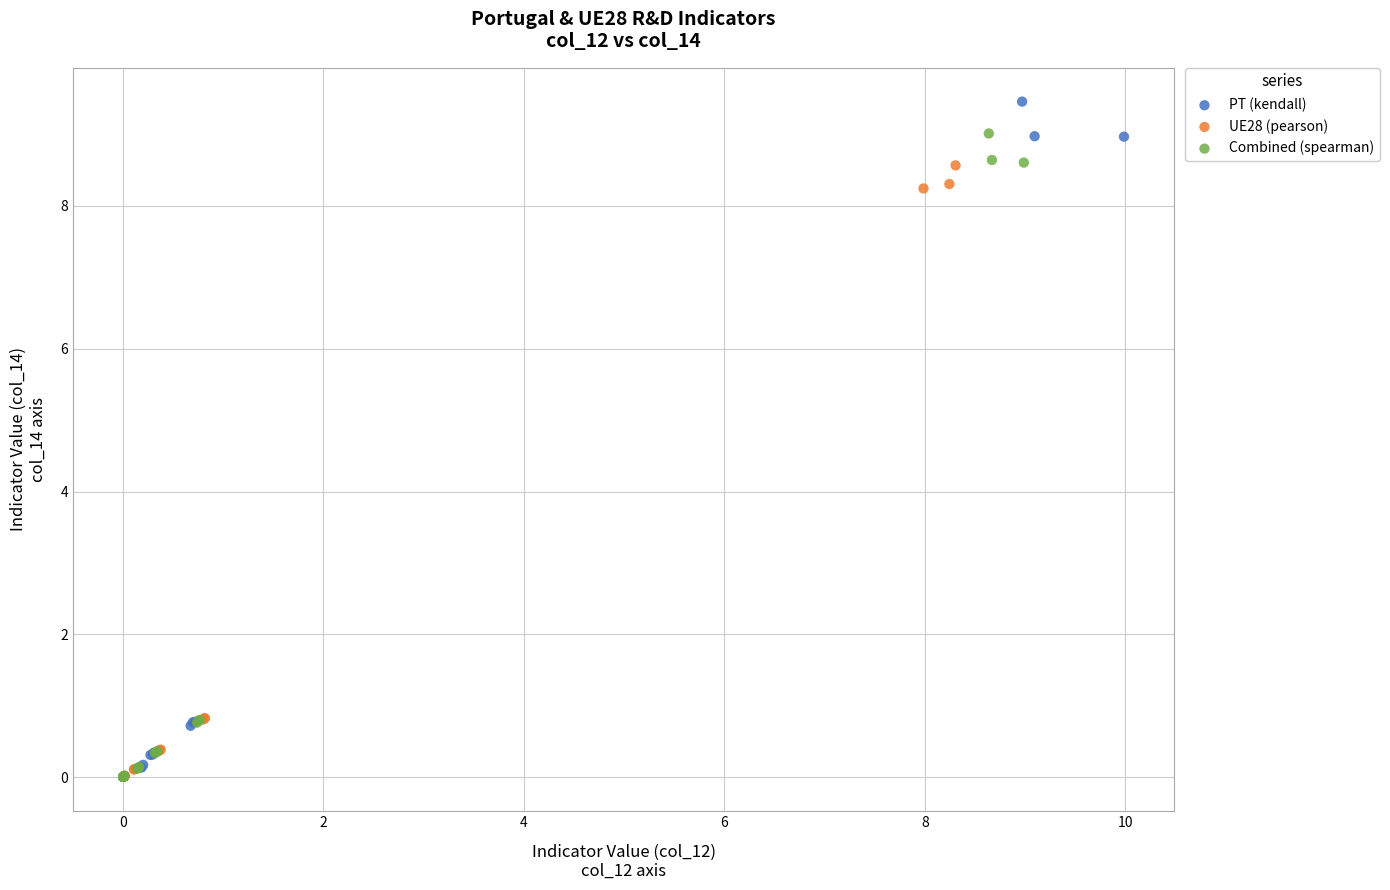

Which series has the widest spread of Y values?

PT (kendall)